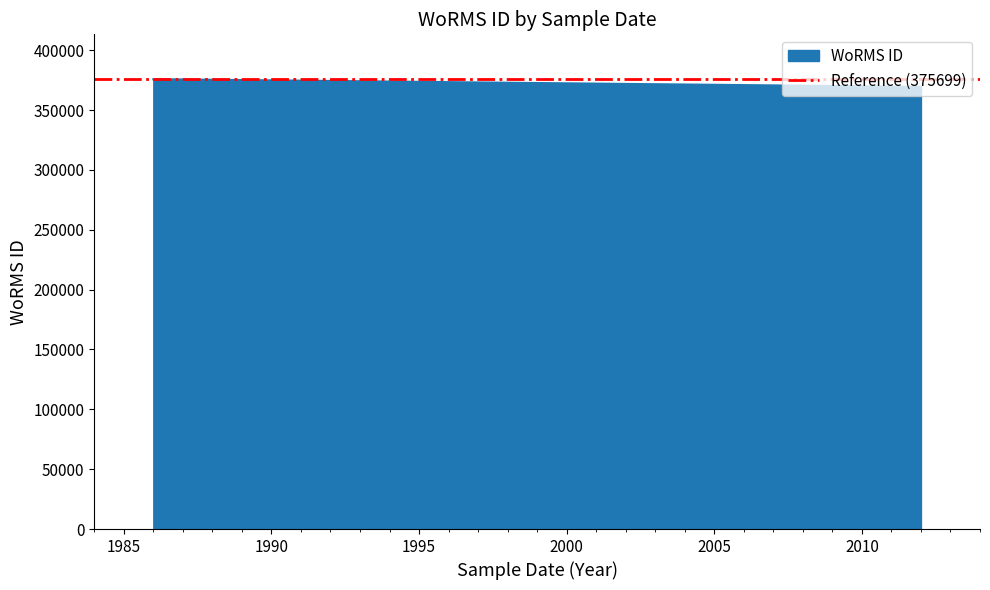

What is the average value?

373592